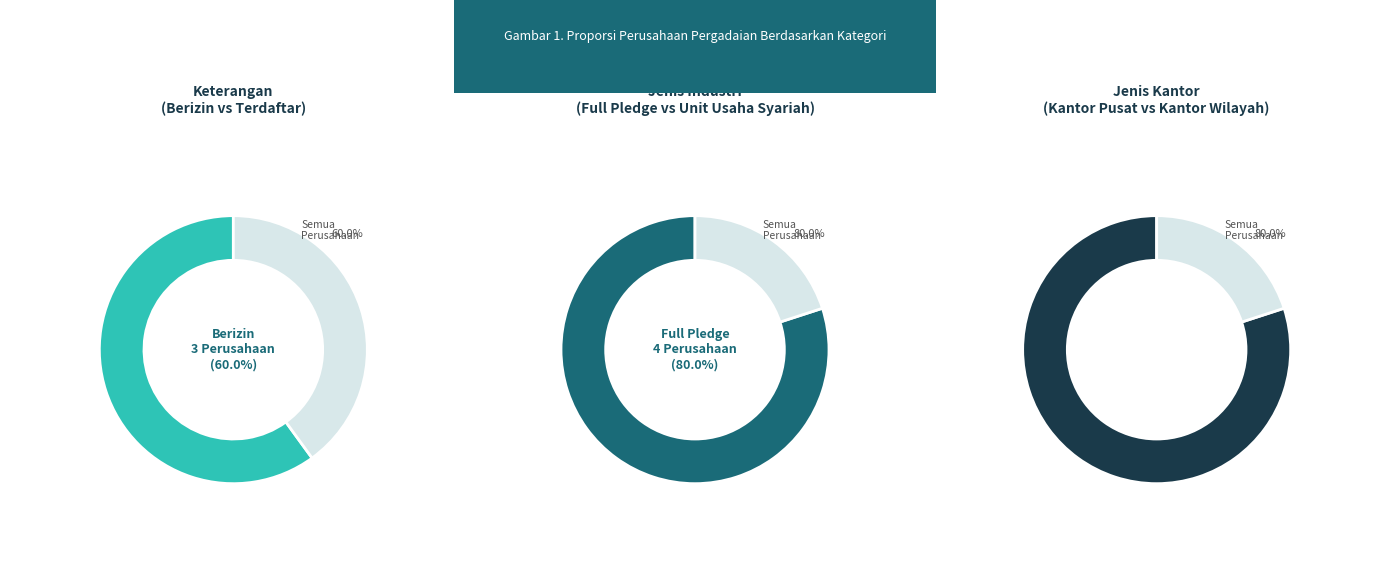

Count the number of slices in the pie.

2